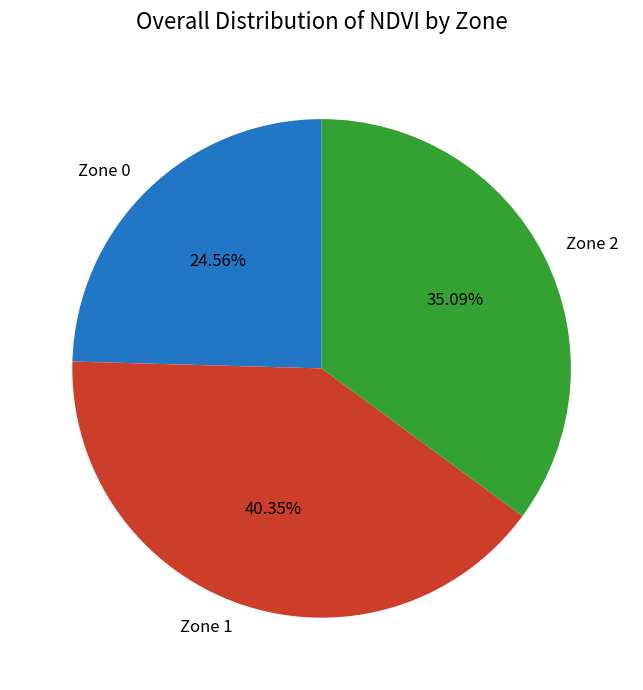

True or false: Zone 1 accounts for 30% of the total.

False